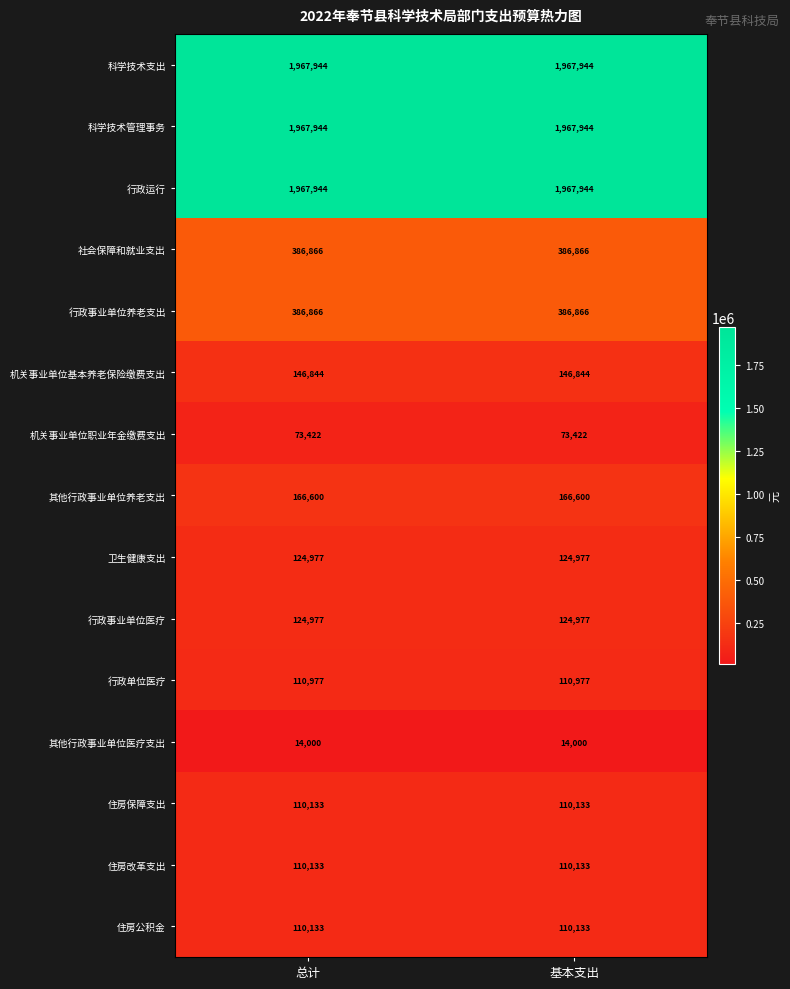

What is the difference between the highest and lowest values at 基本支出?

1953944